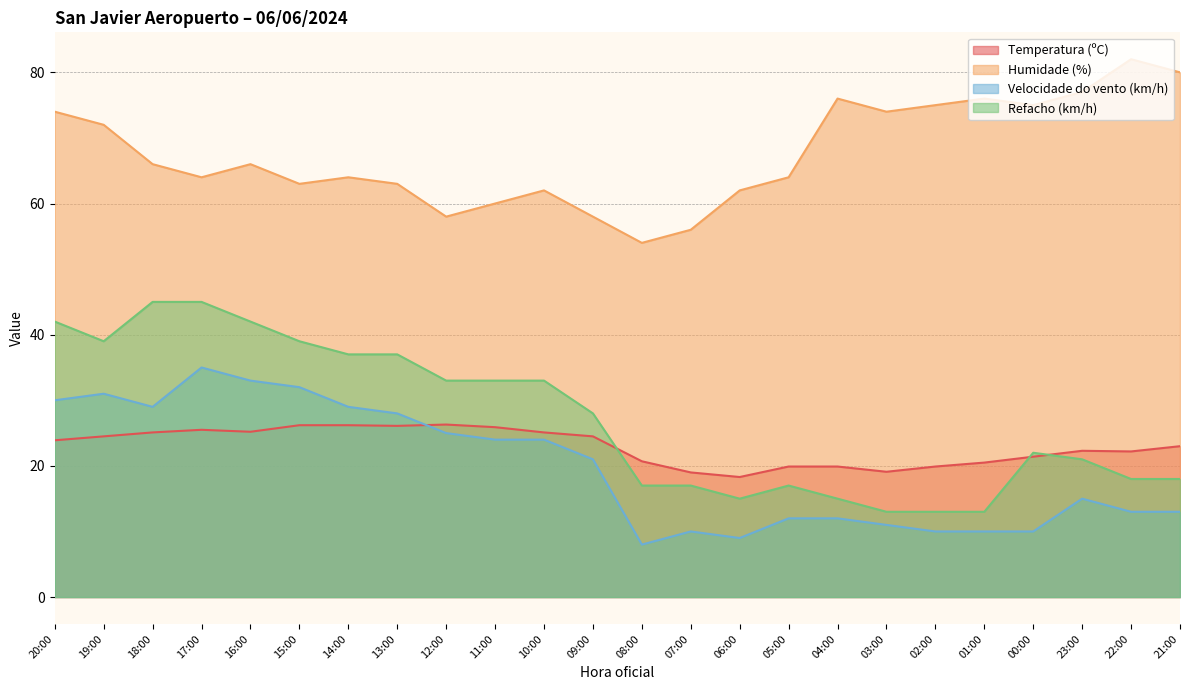

What is the value of the Humidade (%) point at the 23rd from the left?

82.0